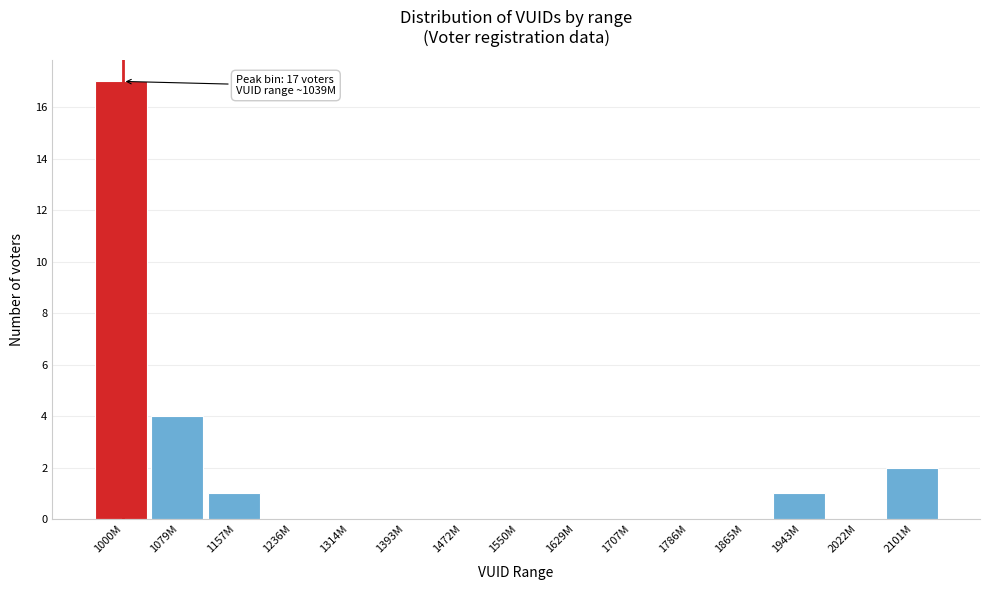

Reading right to left, list all the values displayed in this chart.

2101M=2	2022M=0	1943M=1	1865M=0	1786M=0	1707M=0	1629M=0	1550M=0	1472M=0	1393M=0	1314M=0	1236M=0	1157M=1	1079M=4	1000M=17